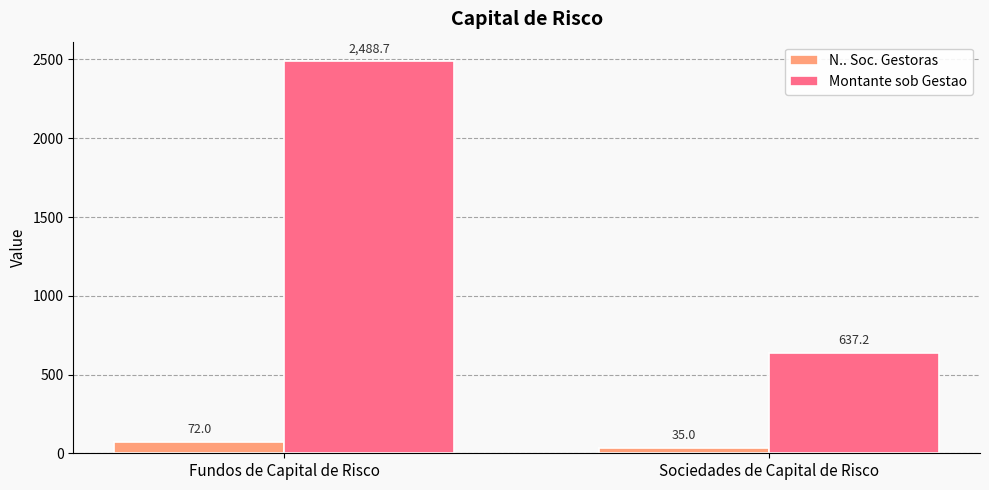

What is the maximum value for Montante sob Gestao?

2488.7